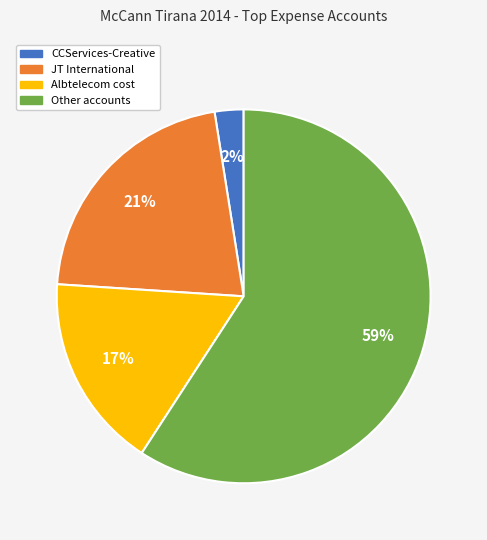

To the nearest percent, what is the average slice percentage?

25%